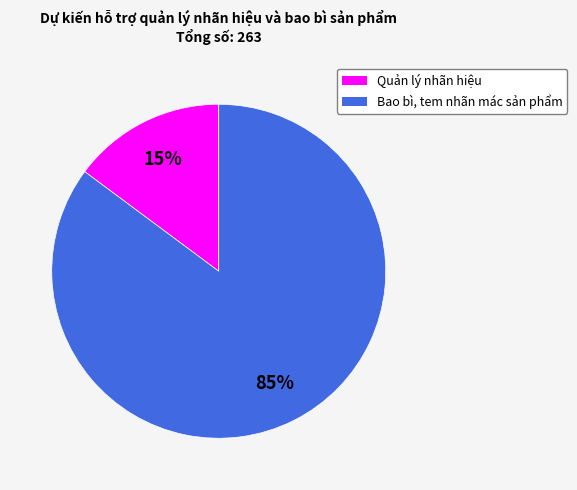

Is it true that Bao bì, tem nhãn mác sản phẩm is 85% of the pie?

True